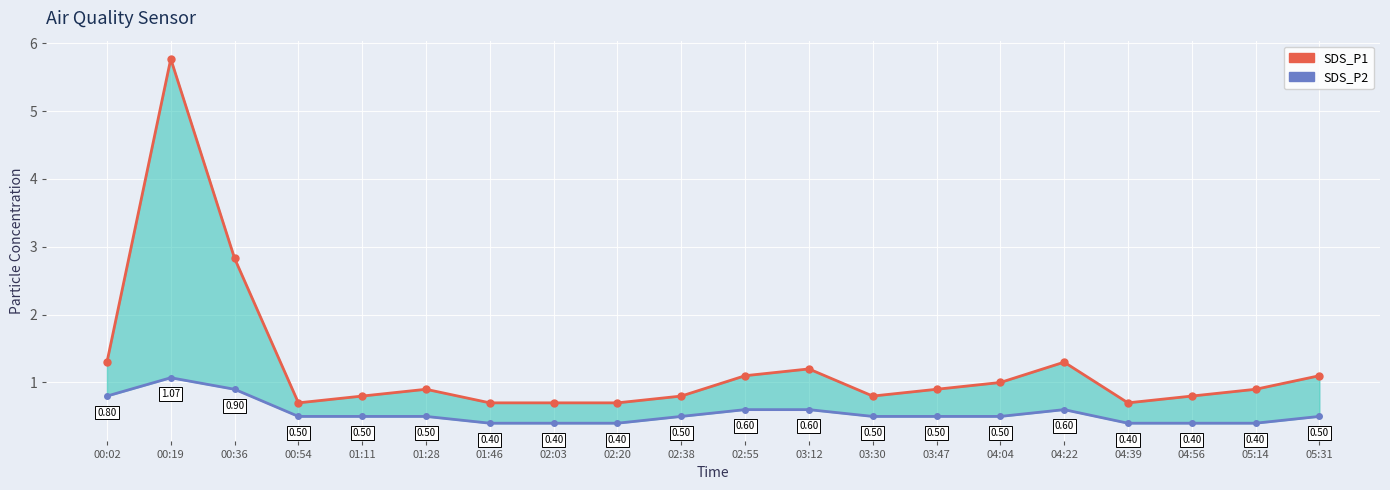

What are all the series names shown in the legend?

SDS_P1, SDS_P2